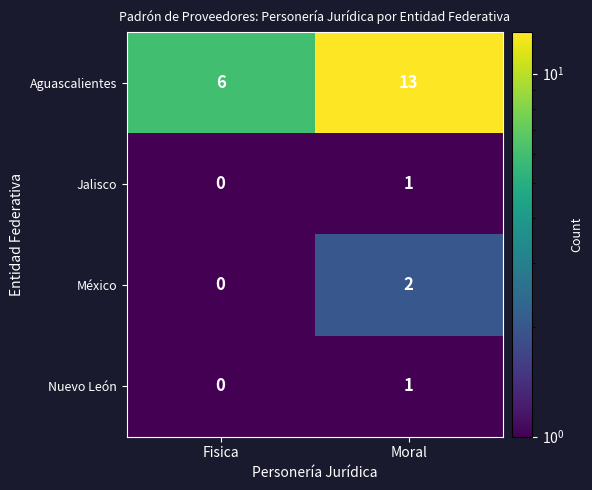

What is the spread (max minus min) of values at Moral?

12